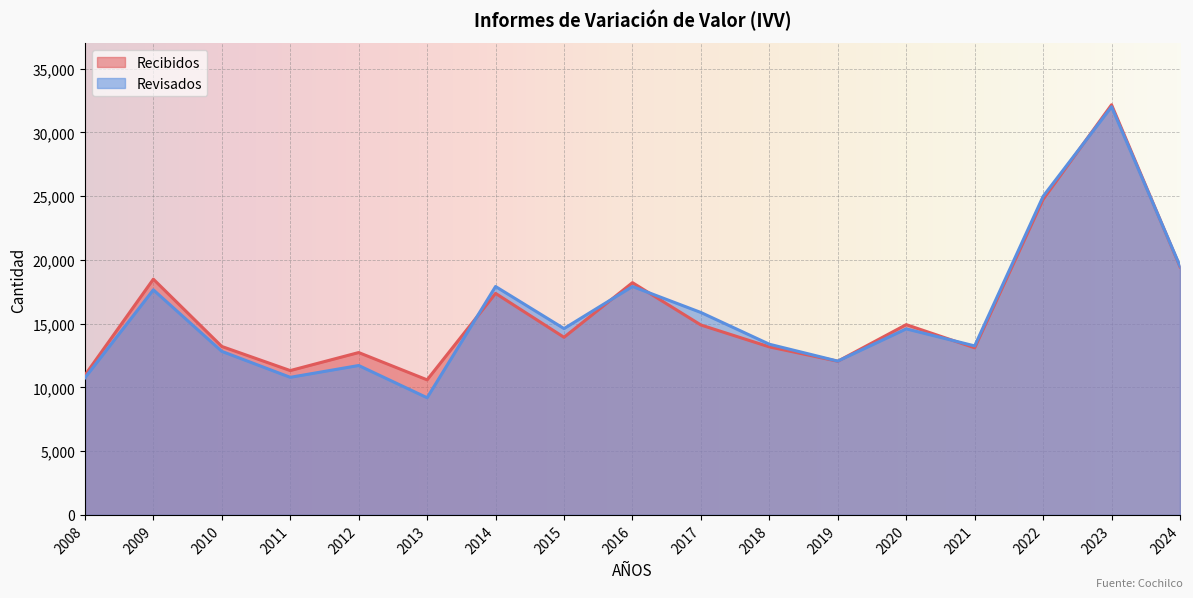

Which category has the highest value across all series?

2023